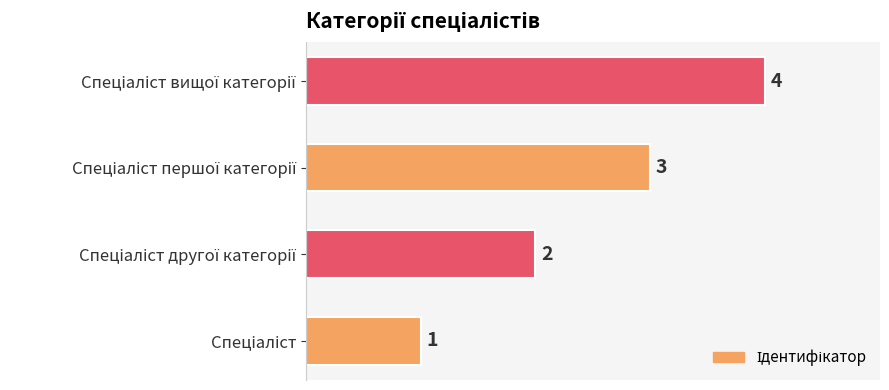

What is the greatest value displayed?

4